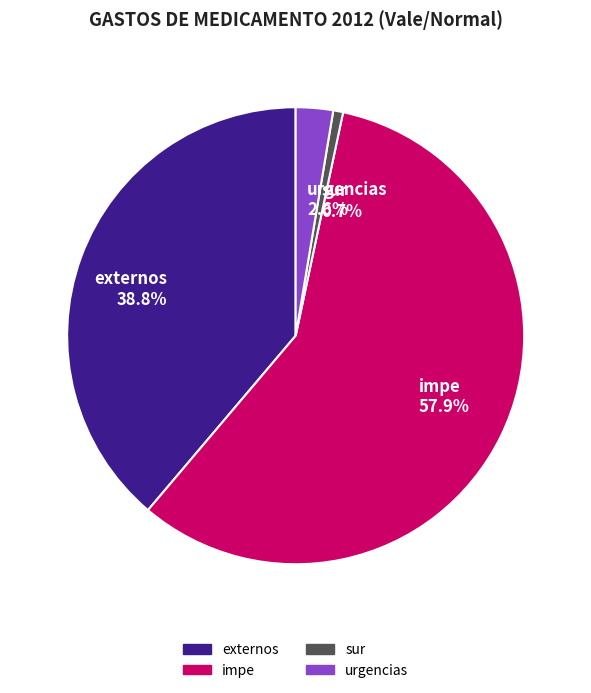

Which category accounts for the majority?

impe